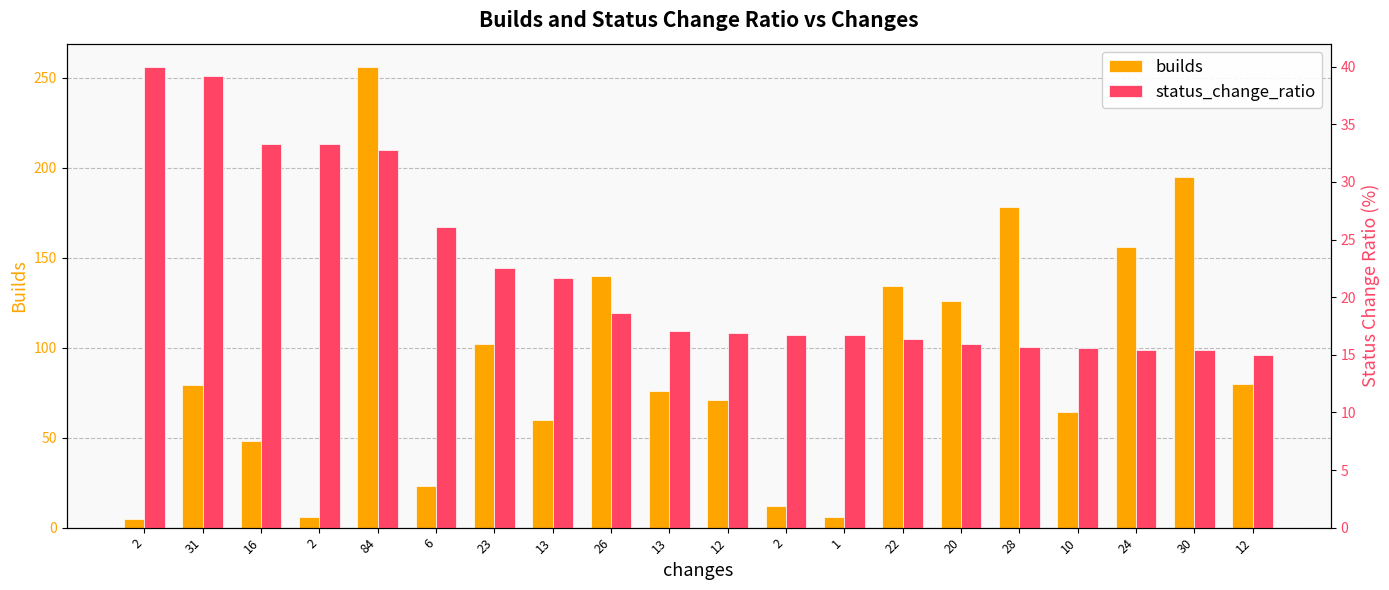

Reading left to right, transcribe all the data shown in this chart.

builds: 5.0	79.0	48.0	6.0	256.0	23.0	102.0	60.0	140.0	76.0	71.0	12.0	6.0	134.0	126.0	178.0	64.0	156.0	195.0	80.0
status_change_ratio: 40.0	39.2	33.3	33.3	32.8	26.1	22.5	21.7	18.6	17.1	16.9	16.7	16.7	16.4	15.9	15.7	15.6	15.4	15.4	15.0